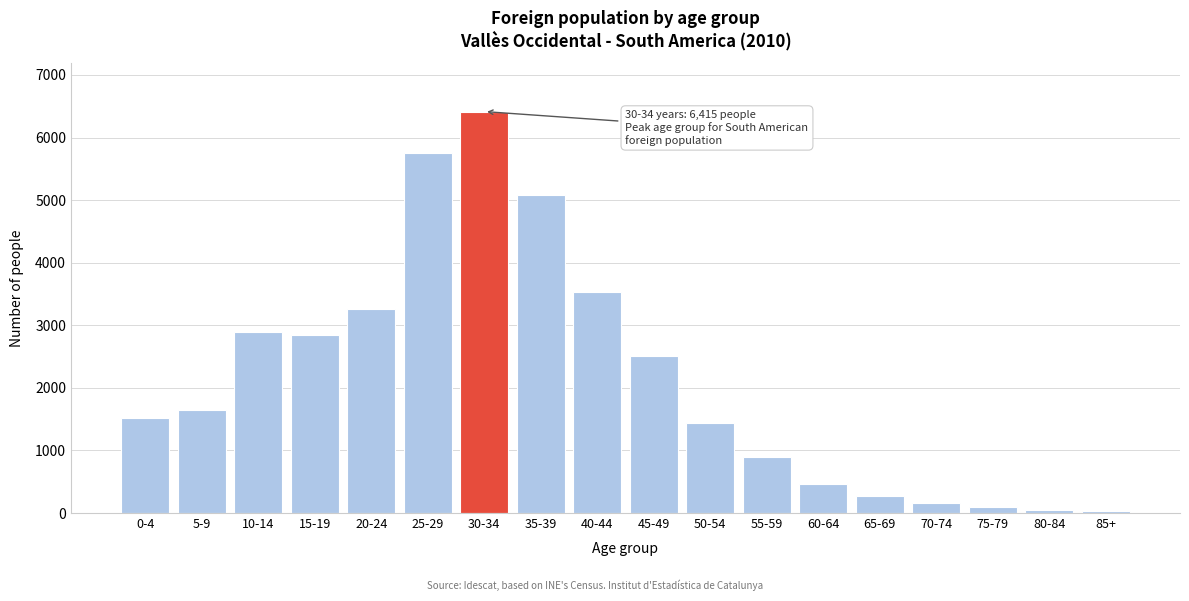

What is the label of the 16th bar from the left?

75-79